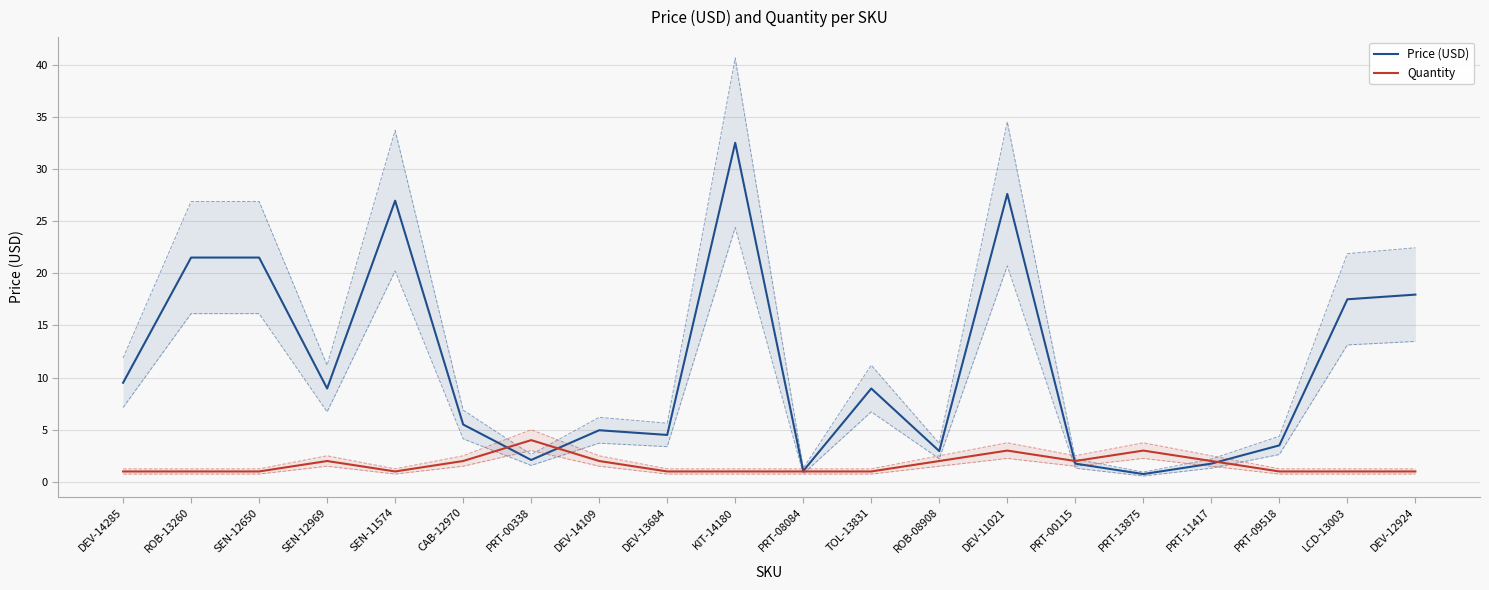

What is the approximate value of Price (USD) at DEV-11021?

27.6